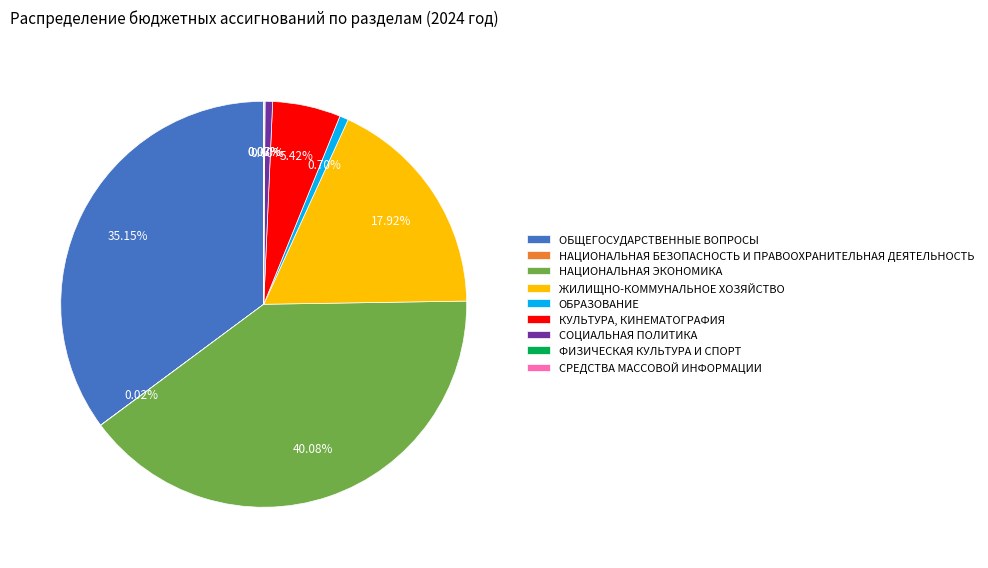

What is the largest slice in the pie chart?

НАЦИОНАЛЬНАЯ ЭКОНОМИКА